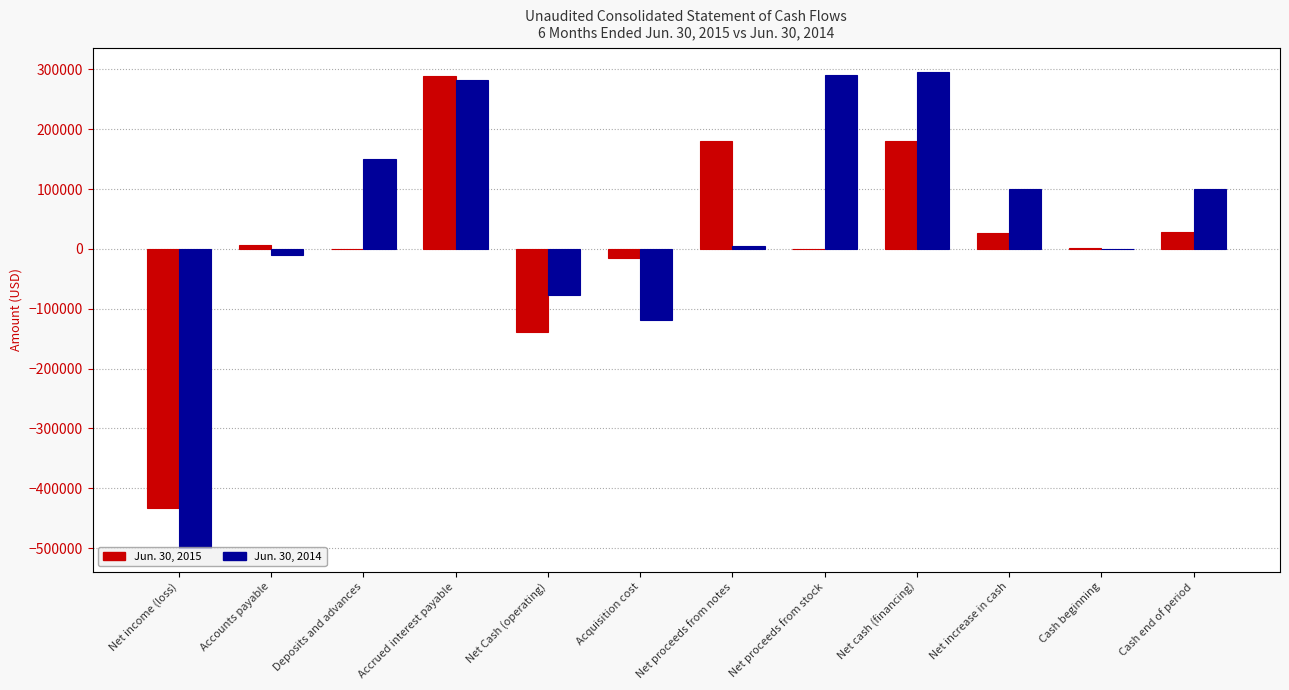

How many values in Jun. 30, 2015 are above zero?

7